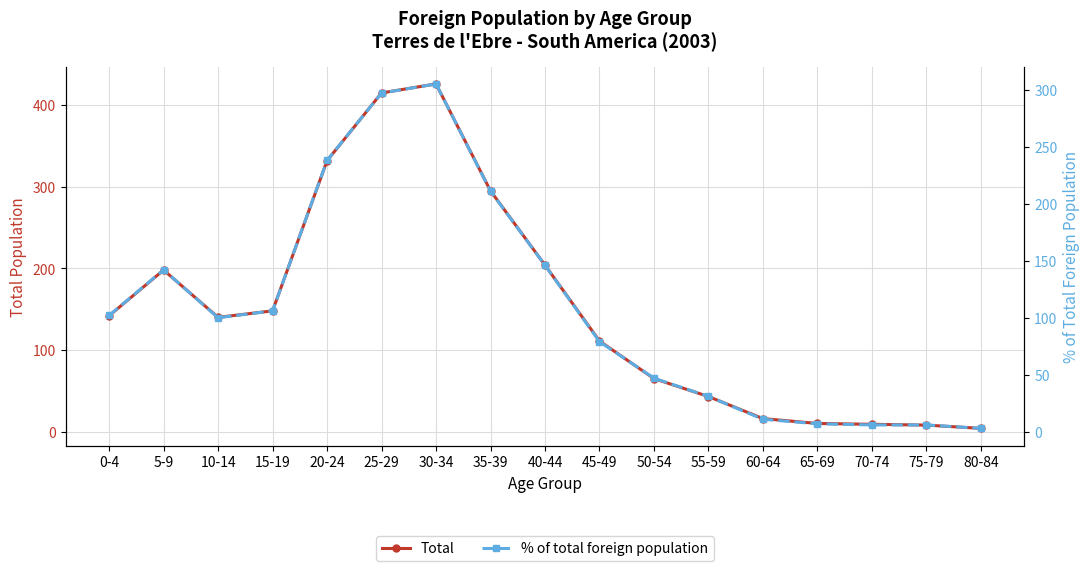

True or false: Total and % of total foreign population cross at least once.

False